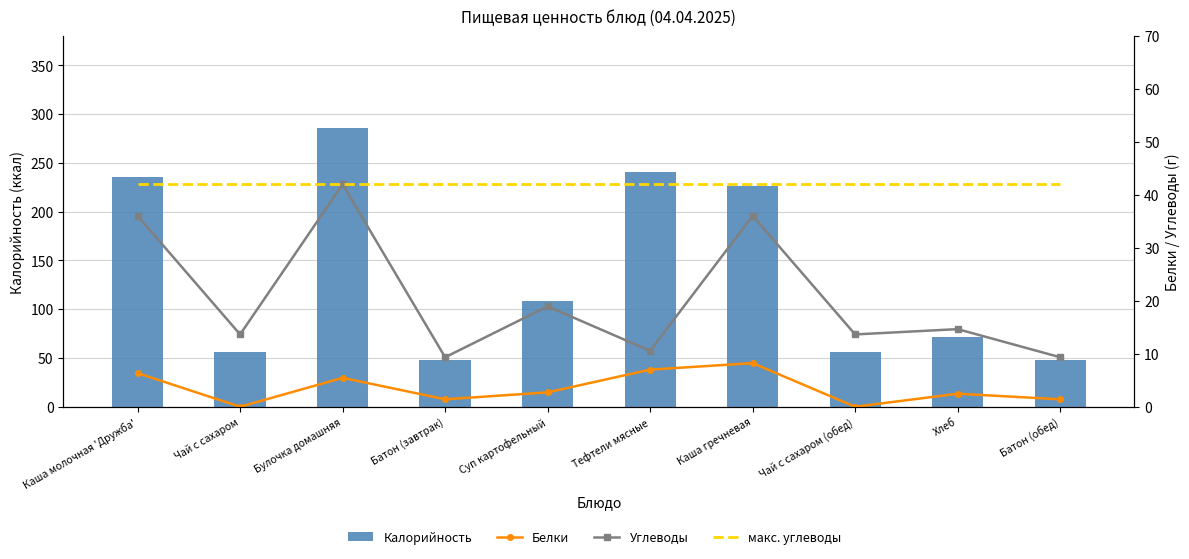

Reading left to right, what are all the values shown in this chart?

Калорийность: 236.0	56.0	286.0	48.0	108.0	241.0	226.0	56.0	72.0	48.0
Белки: 6.3	0.0	5.5	1.4	2.7	7.0	8.2	0.0	2.5	1.4
Углеводы: 36.0	13.7	42.0	9.3	19.0	10.6	36.1	13.7	14.7	9.3
макс. углеводы: 42.0	42.0	42.0	42.0	42.0	42.0	42.0	42.0	42.0	42.0